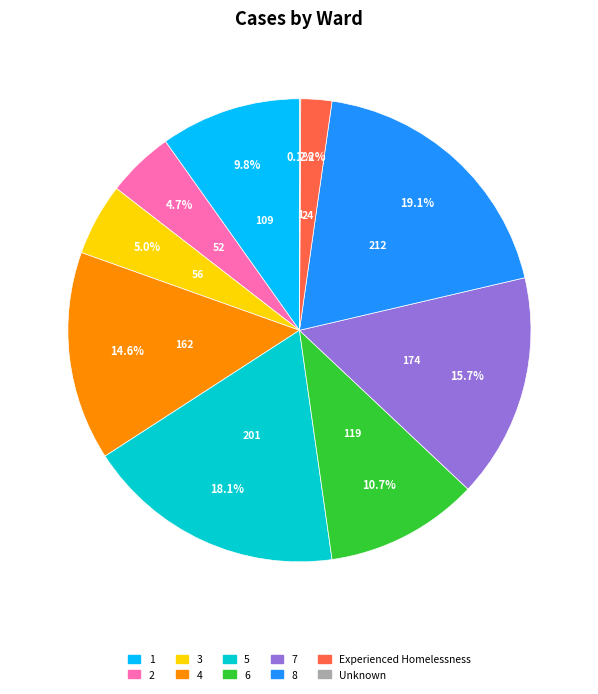

To the nearest percent, what is the difference between the largest and smallest slice percentages?

19%